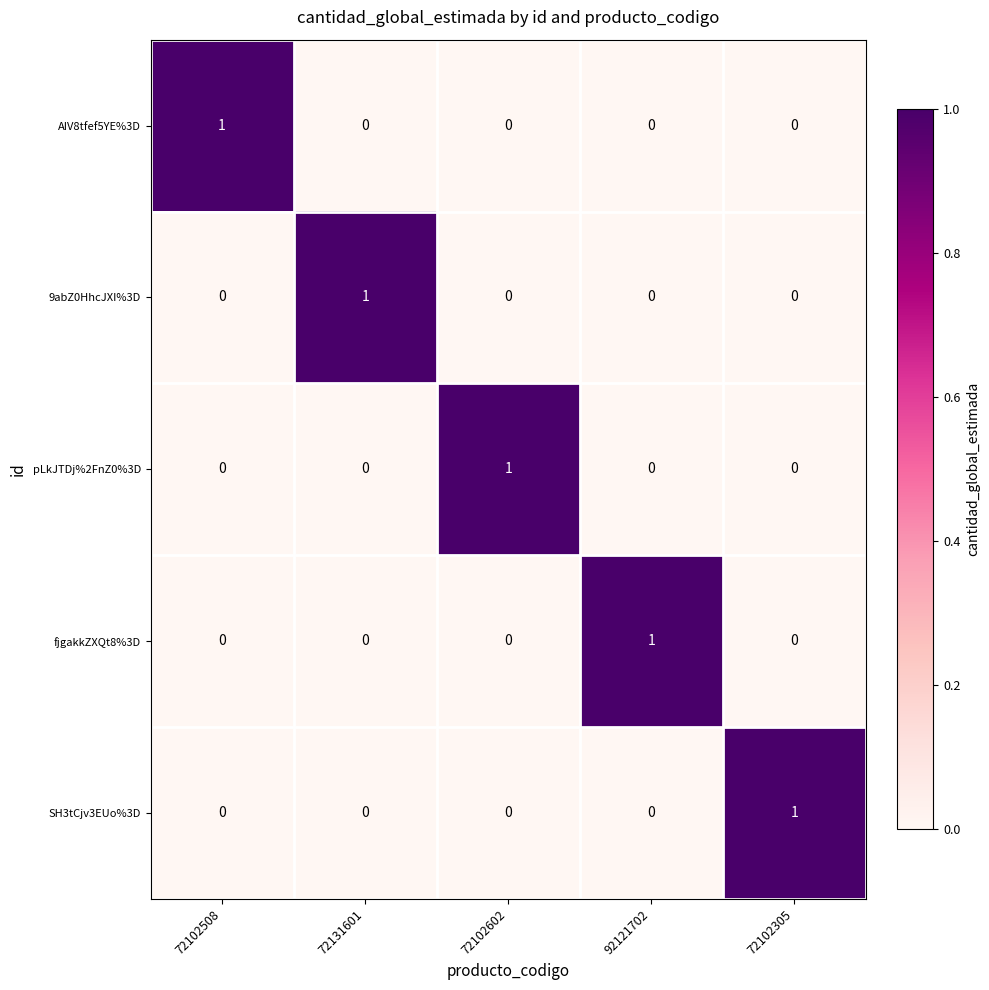

Reading left to right, what are all the values shown in this chart?

AIV8tfef5YE%3D: 72102508=1	72131601=0	72102602=0	92121702=0	72102305=0
9abZ0HhcJXI%3D: 72102508=0	72131601=1	72102602=0	92121702=0	72102305=0
pLkJTDj%2FnZ0%3D: 72102508=0	72131601=0	72102602=1	92121702=0	72102305=0
fjgakkZXQt8%3D: 72102508=0	72131601=0	72102602=0	92121702=1	72102305=0
SH3tCjv3EUo%3D: 72102508=0	72131601=0	72102602=0	92121702=0	72102305=1